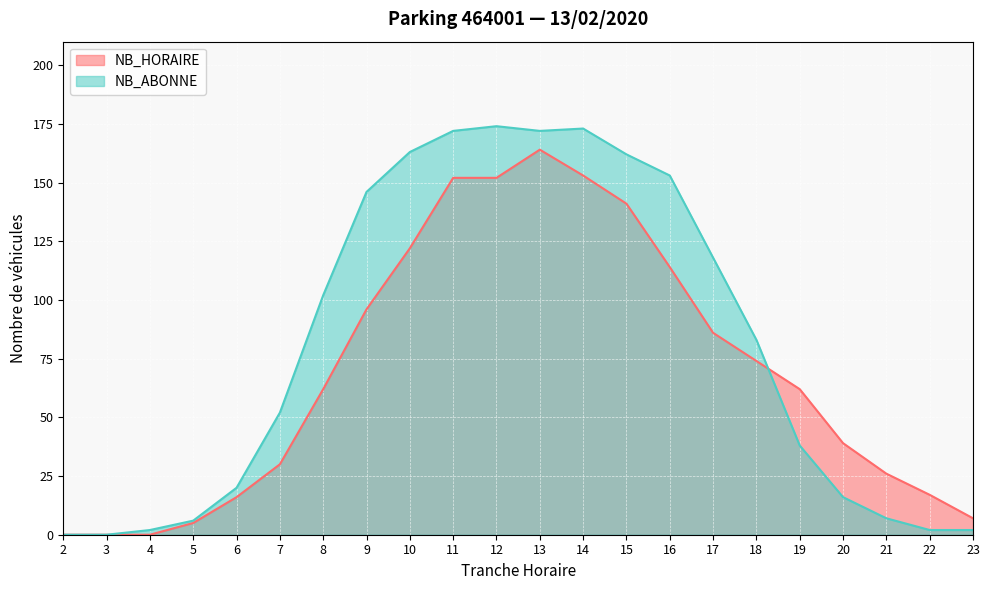

Reading left to right, list all the values displayed in this chart.

NB_HORAIRE: 2=0	3=0	4=0	5=5	6=16	7=30	8=62	9=96	10=122	11=152	12=152	13=164	14=153	15=141	16=114	17=86	18=74	19=62	20=39	21=26	22=17	23=7
NB_ABONNE: 2=0	3=0	4=2	5=6	6=20	7=52	8=102	9=146	10=163	11=172	12=174	13=172	14=173	15=162	16=153	17=118	18=83	19=38	20=16	21=7	22=2	23=2